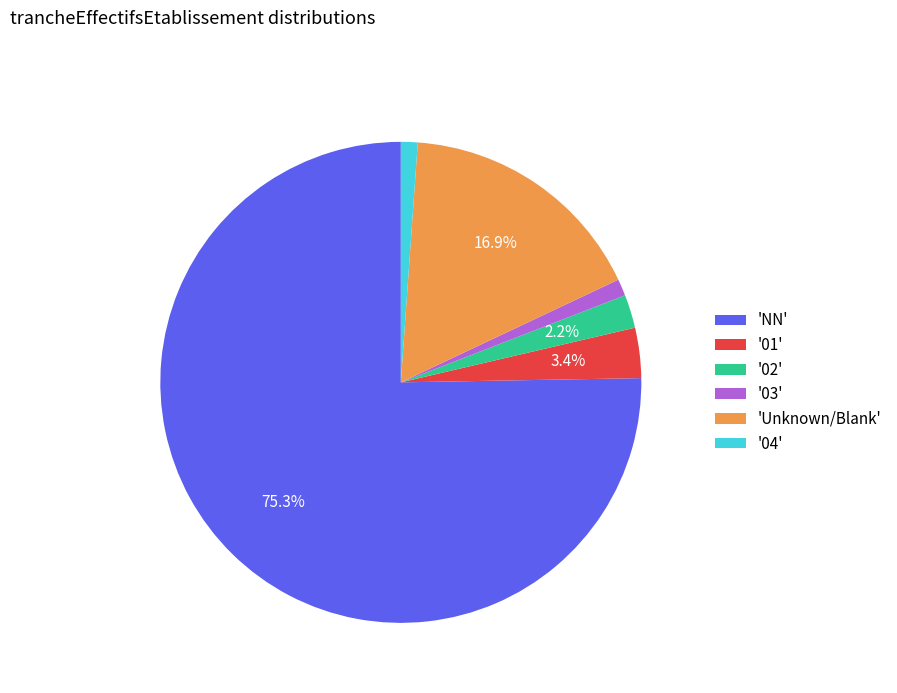

What is the majority slice?

'NN'